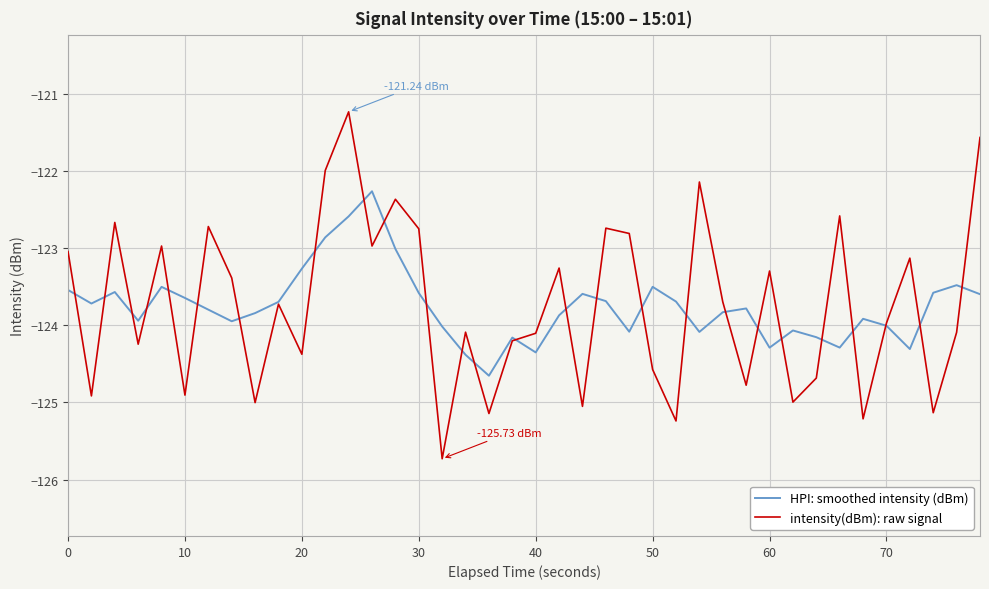

List the series in order of their peak value, highest first.

intensity(dBm): raw signal, HPI: smoothed intensity (dBm)